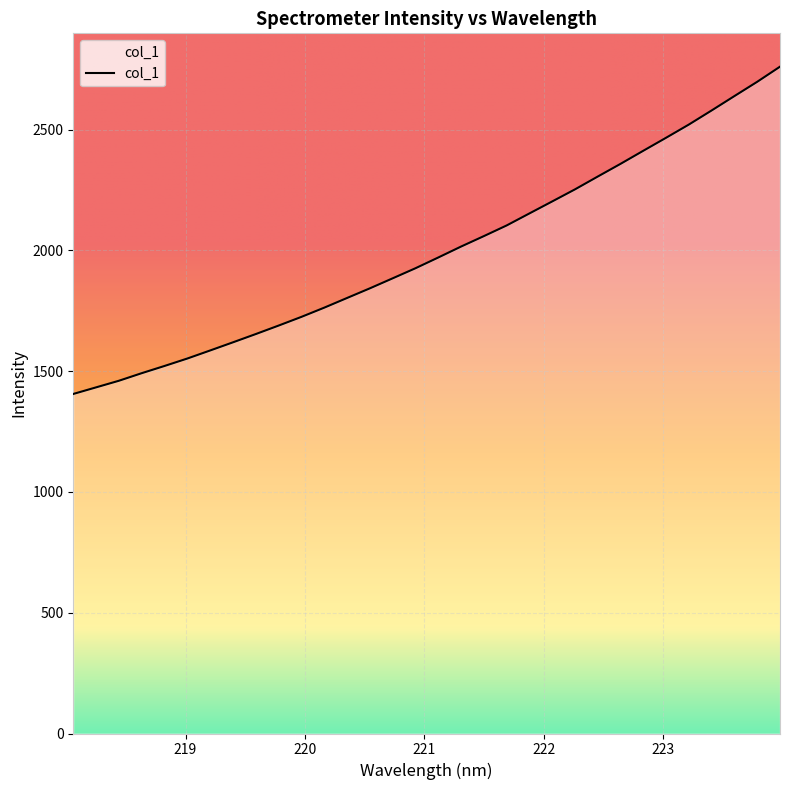

What is the difference between the maximum and minimum values?

1355.1